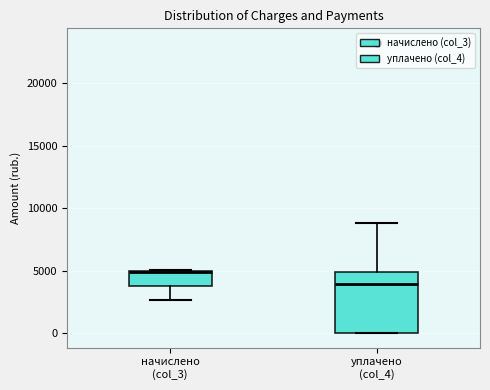

Reading left to right, transcribe this box plot: for each box, give where its median line is, the range the box spans, and where its two whiskers end, as read against the y-axis. The values are not printed on the chart, so give them approximately, as read against the axis.

начислено (col_3): median 5000, box 4000 to 5000, whiskers 2500 to 5000
уплачено (col_4): median 4000, box 0 to 5000, whiskers 0 to 9000